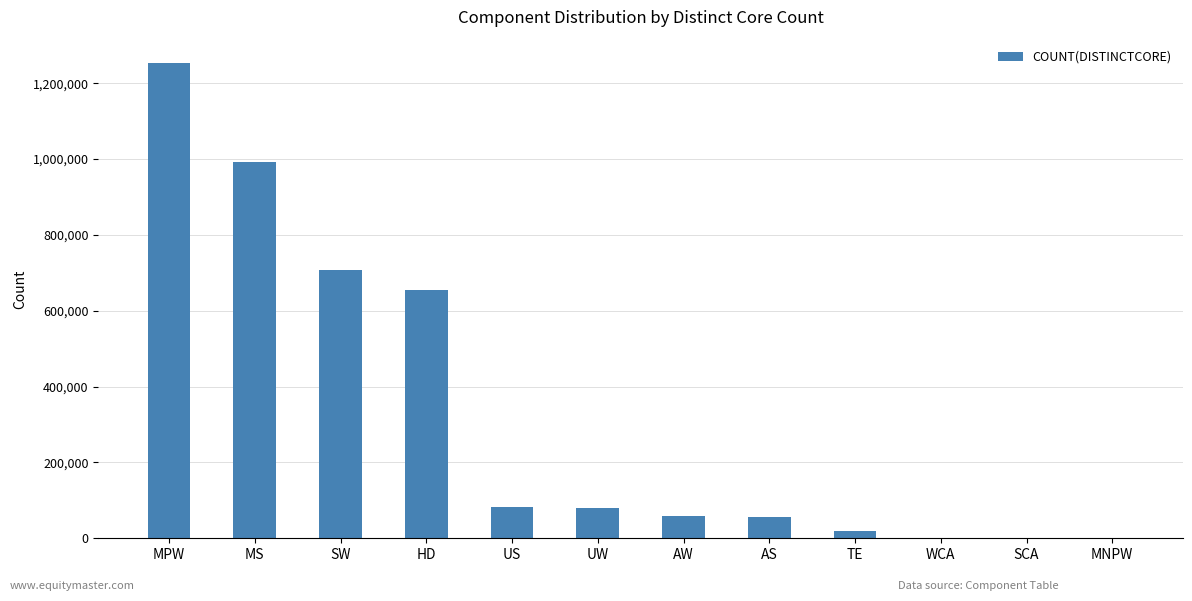

Are the bars grouped side by side (vs. stacked)?

No